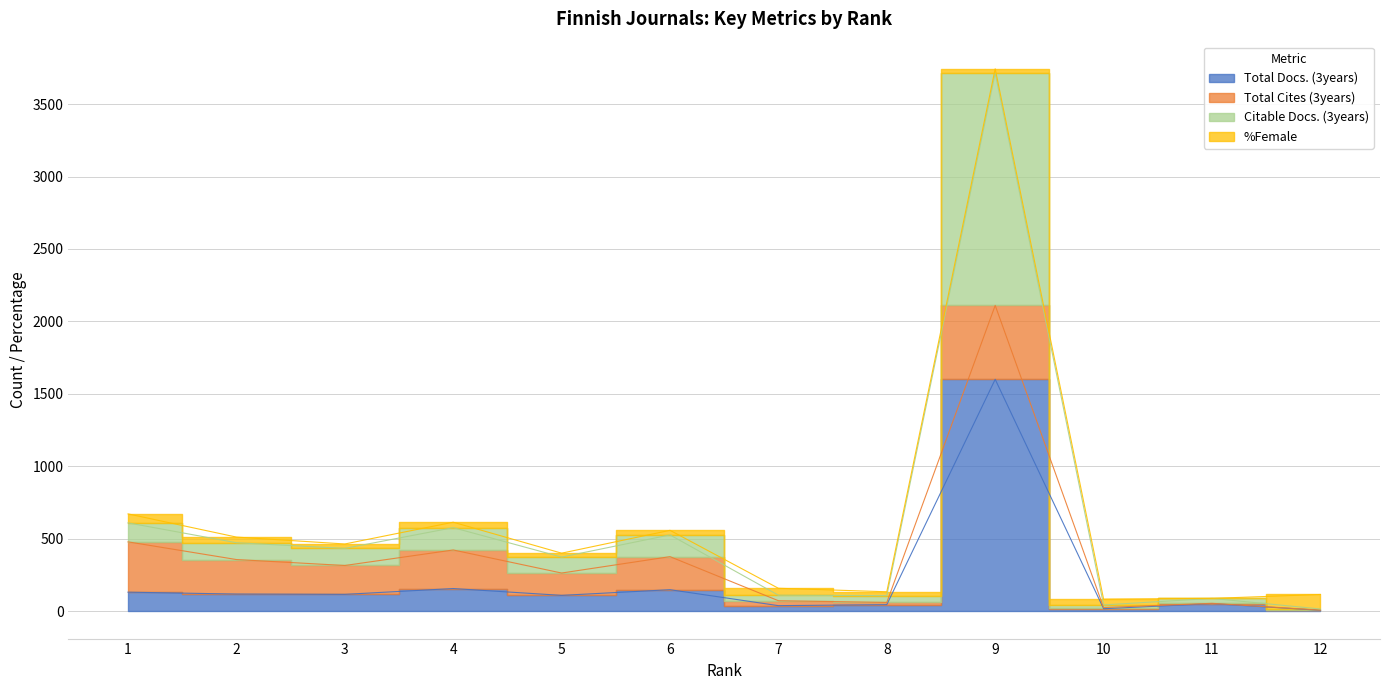

What is the difference between the maximum and minimum values in the Citable Docs. (3years) series?

3695